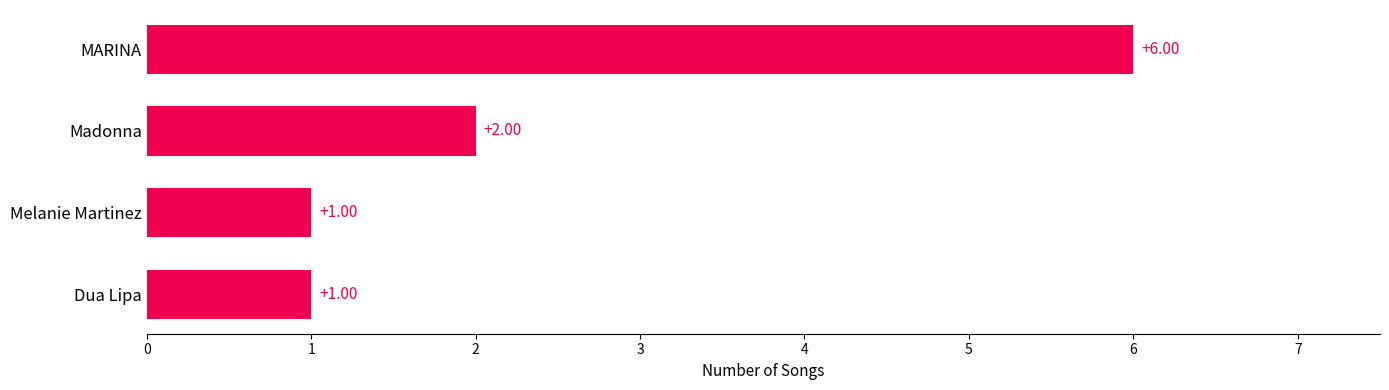

At which label is the value closest to 3?

Madonna